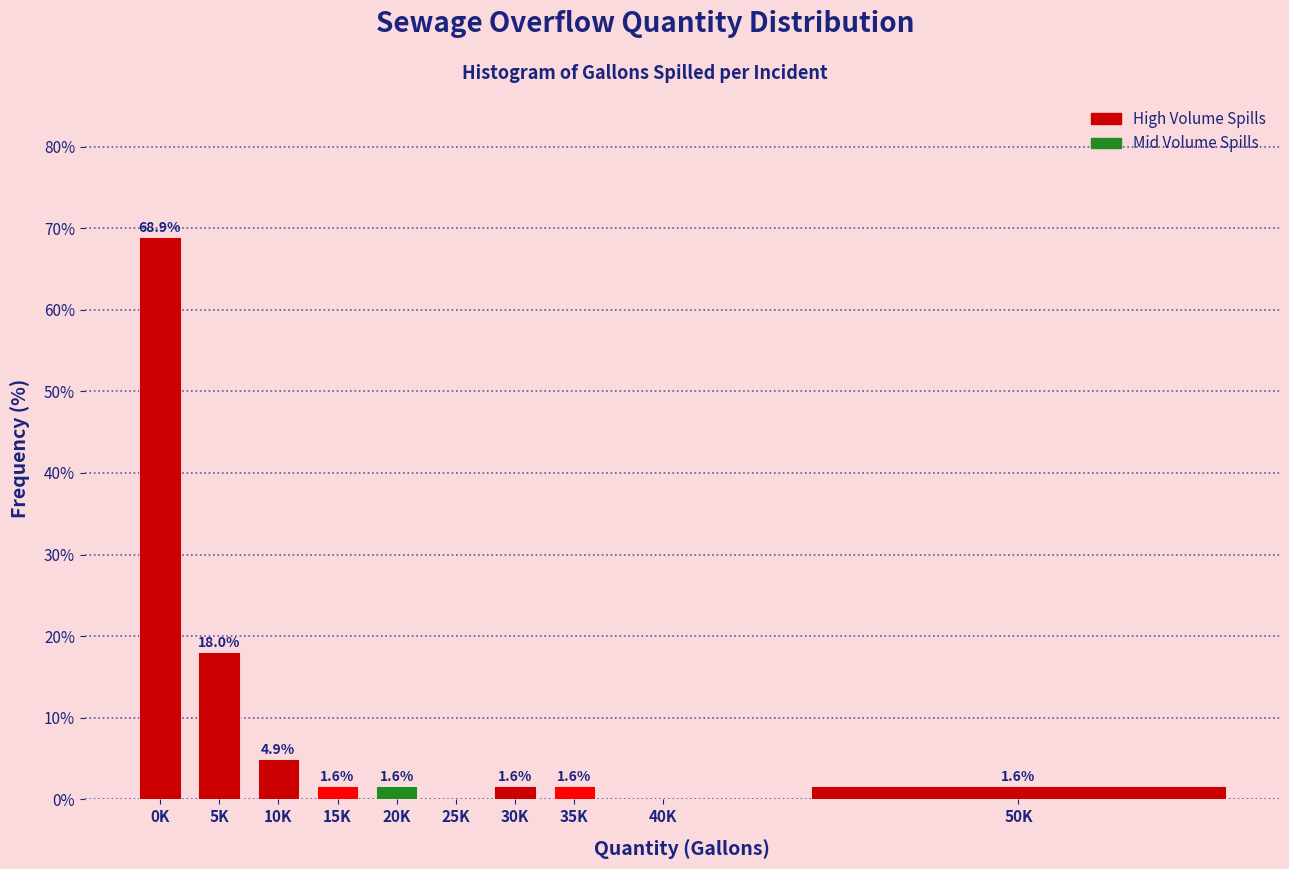

Reading left to right, transcribe all the data shown in this chart.

0K=68.9	5K=18.0	10K=4.9	15K=1.6	20K=1.6	25K=0.0	30K=1.6	35K=1.6	40K=0.0	50K=1.6